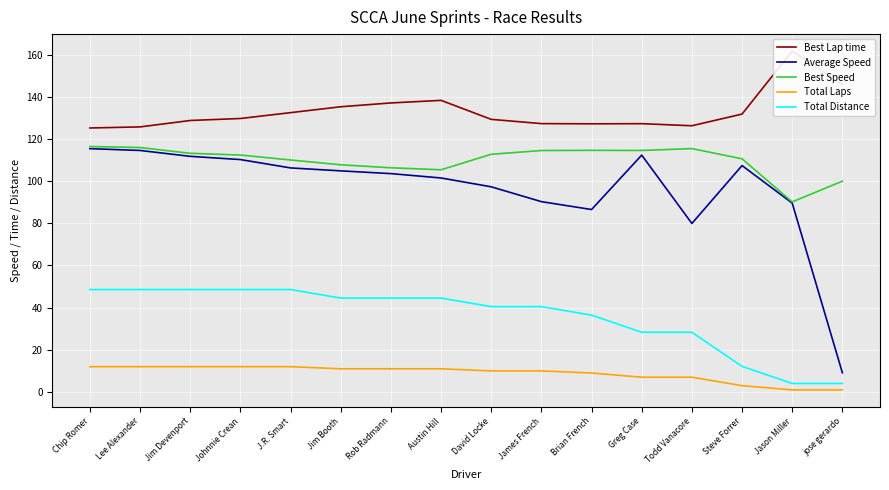

Between Brian French and James French, which is larger?

James French